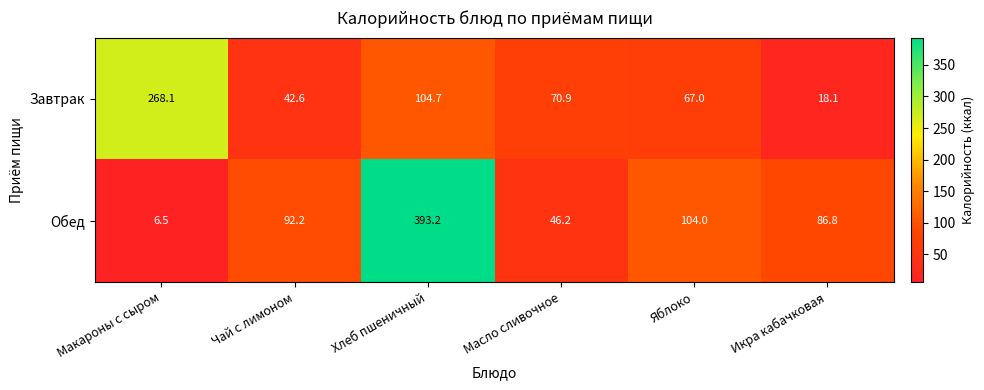

How many categories are shown in the chart?

6